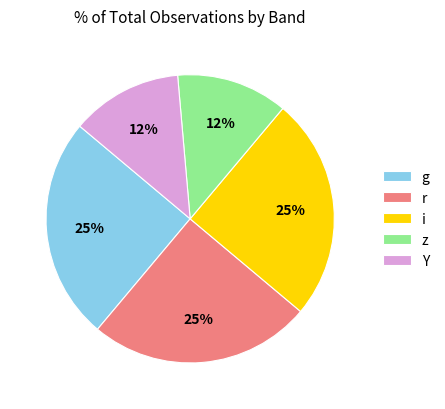

Is it true that r is 34% of the pie?

False